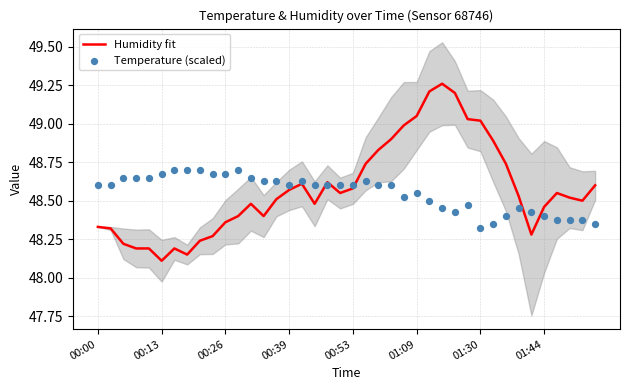

Which series has the largest Y range (max minus min)?

Humidity fit